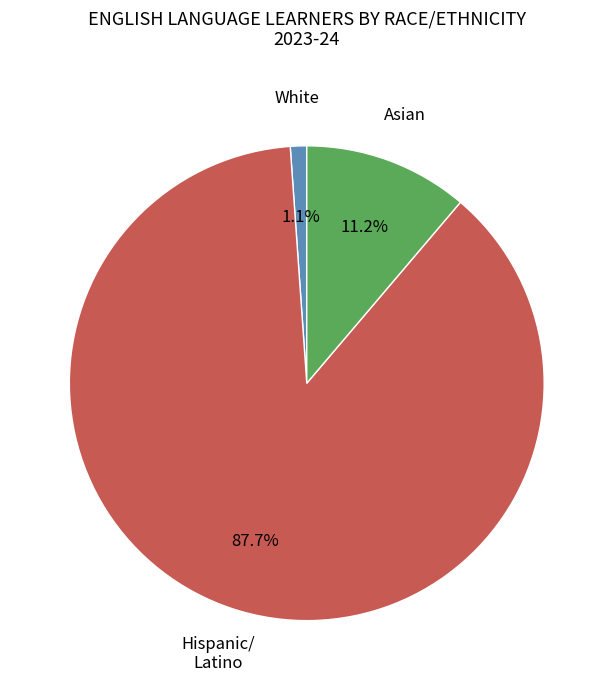

Is there any slice that represents more than half of the pie?

Yes